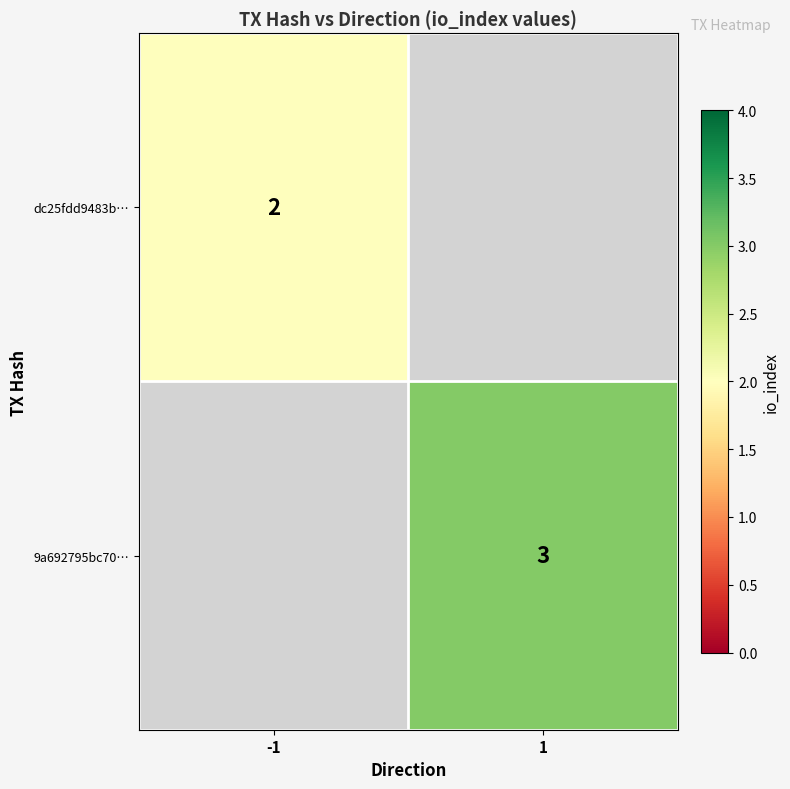

The 9a692795bc70… series shows 2 at 1. True or false?

False